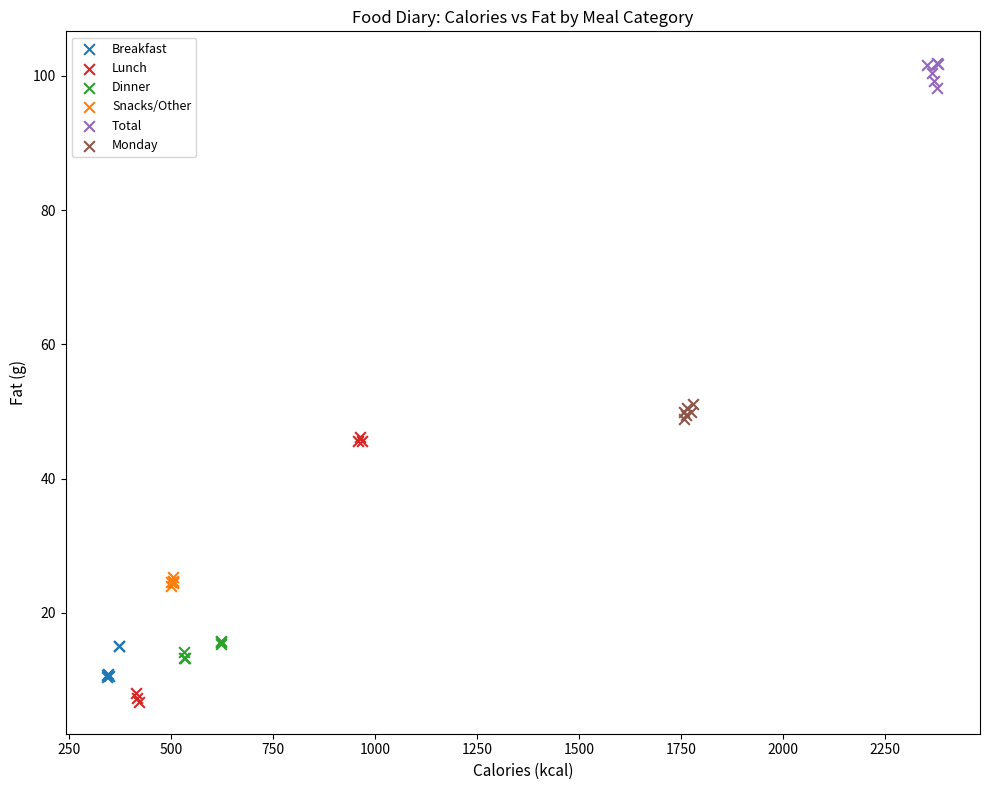

Which series contains the lowest Y value?

Lunch